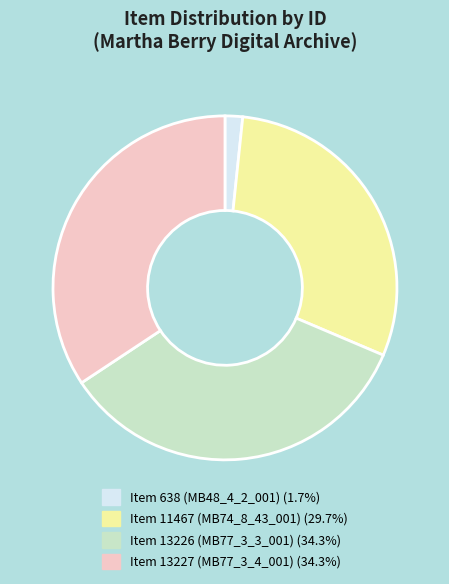

Approximately how many times larger is the value at Item 13227 (MB77_3_4_001) (34.3%) compared to Item 13226 (MB77_3_3_001) (34.3%)?

1.0